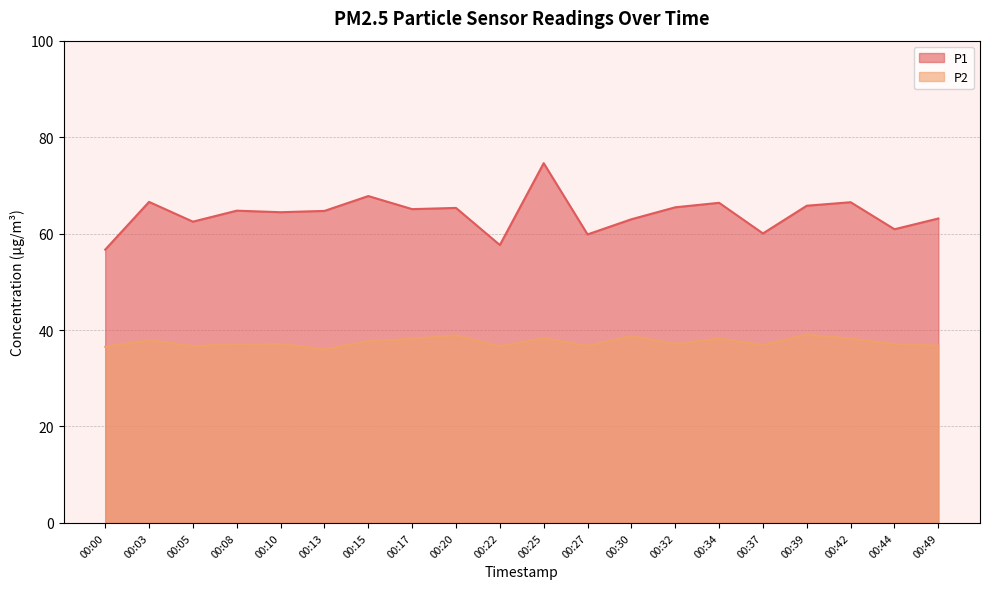

Which label corresponds to the smallest value in the chart?

00:13